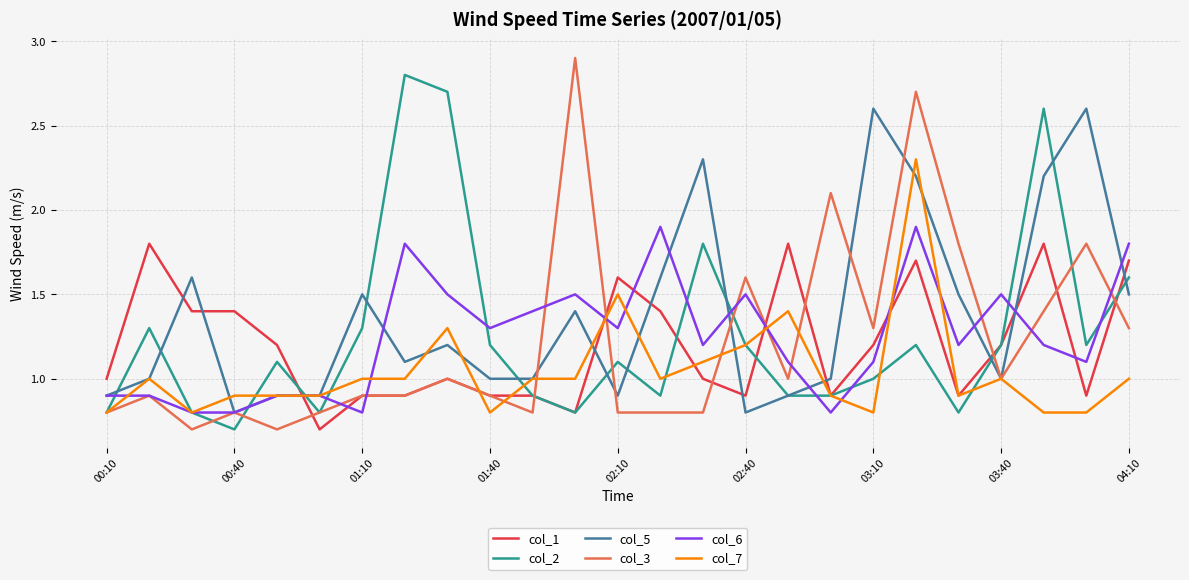

List the series in order of their peak value, lowest first.

col_1, col_6, col_7, col_5, col_2, col_3